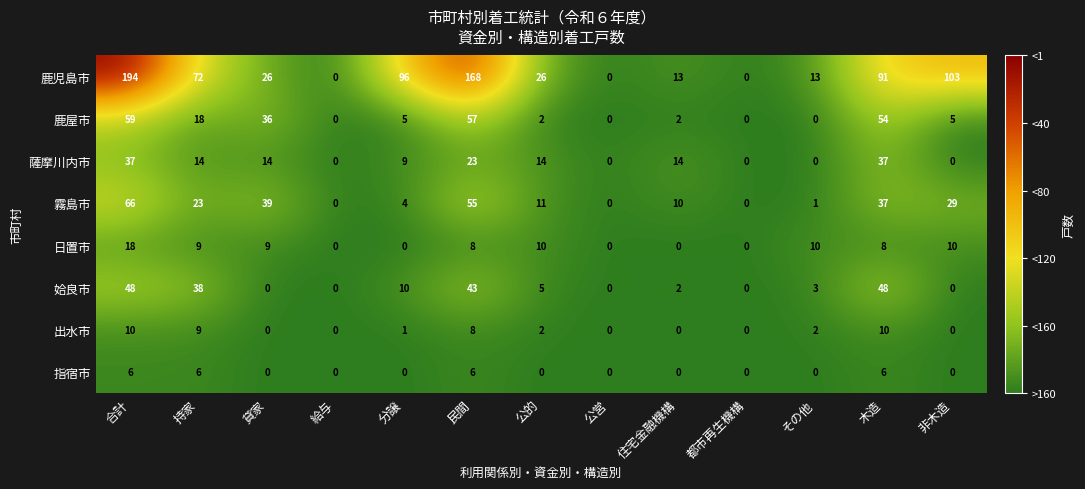

List the series in order of their peak value, highest first.

鹿児島市, 霧島市, 鹿屋市, 姶良市, 薩摩川内市, 日置市, 出水市, 指宿市